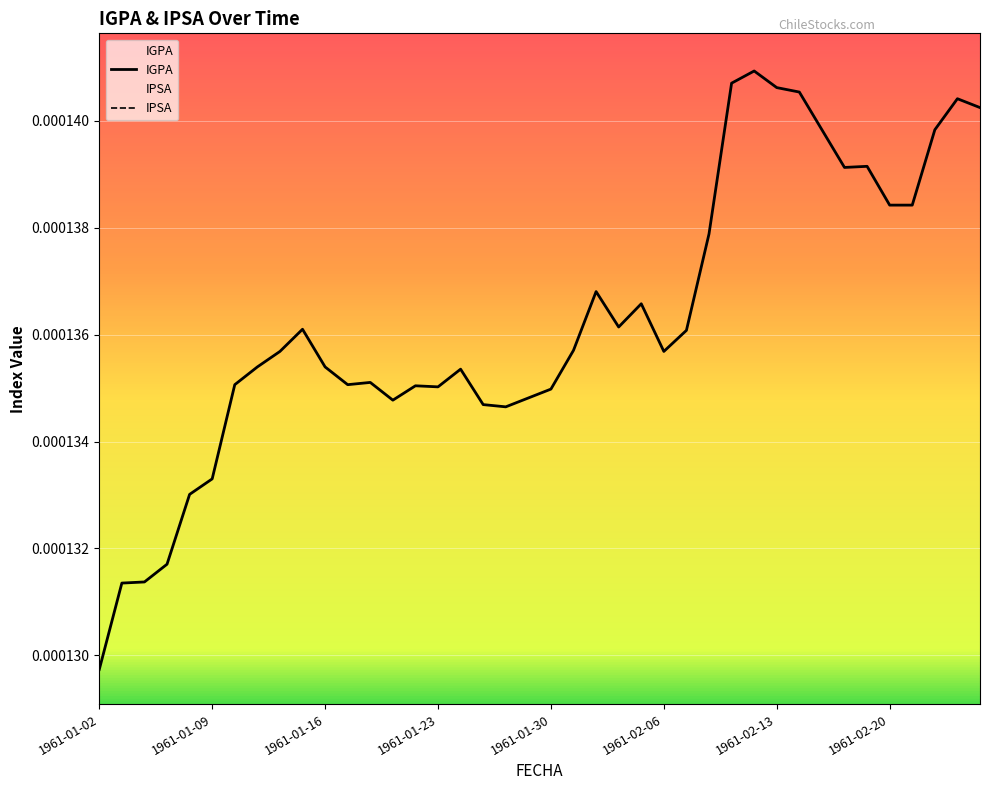

Where is IGPA nearest to the value 0?

1961-01-02